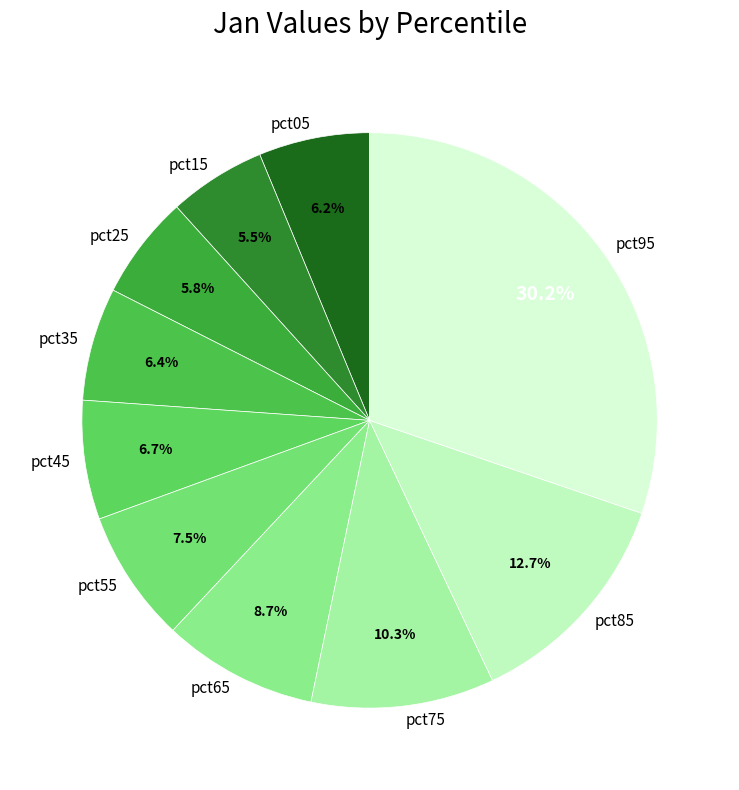

What percentage is the pct25 slice, to the nearest percent?

6%